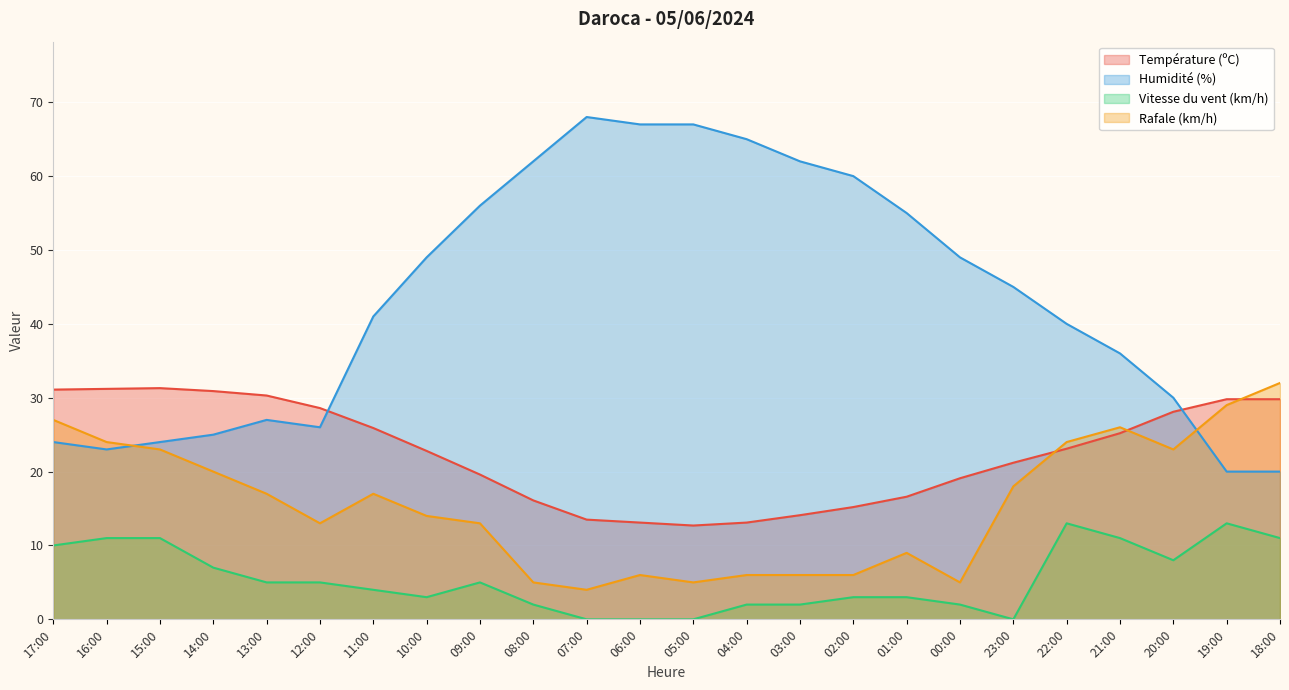

Reading left to right, what are all the values shown in this chart?

Température (ºC): 17:00=31.1	16:00=31.2	15:00=31.3	14:00=30.9	13:00=30.3	12:00=28.6	11:00=25.9	10:00=22.8	09:00=19.6	08:00=16.1	07:00=13.5	06:00=13.1	05:00=12.7	04:00=13.1	03:00=14.1	02:00=15.2	01:00=16.6	00:00=19.1	23:00=21.2	22:00=23.1	21:00=25.2	20:00=28.1	19:00=29.8	18:00=29.8
Humidité (%): 17:00=24.0	16:00=23.0	15:00=24.0	14:00=25.0	13:00=27.0	12:00=26.0	11:00=41.0	10:00=49.0	09:00=56.0	08:00=62.0	07:00=68.0	06:00=67.0	05:00=67.0	04:00=65.0	03:00=62.0	02:00=60.0	01:00=55.0	00:00=49.0	23:00=45.0	22:00=40.0	21:00=36.0	20:00=30.0	19:00=20.0	18:00=20.0
Vitesse du vent (km/h): 17:00=10.0	16:00=11.0	15:00=11.0	14:00=7.0	13:00=5.0	12:00=5.0	11:00=4.0	10:00=3.0	09:00=5.0	08:00=2.0	07:00=0.0	06:00=0.0	05:00=0.0	04:00=2.0	03:00=2.0	02:00=3.0	01:00=3.0	00:00=2.0	23:00=0.0	22:00=13.0	21:00=11.0	20:00=8.0	19:00=13.0	18:00=11.0
Rafale (km/h): 17:00=27.0	16:00=24.0	15:00=23.0	14:00=20.0	13:00=17.0	12:00=13.0	11:00=17.0	10:00=14.0	09:00=13.0	08:00=5.0	07:00=4.0	06:00=6.0	05:00=5.0	04:00=6.0	03:00=6.0	02:00=6.0	01:00=9.0	00:00=5.0	23:00=18.0	22:00=24.0	21:00=26.0	20:00=23.0	19:00=29.0	18:00=32.0